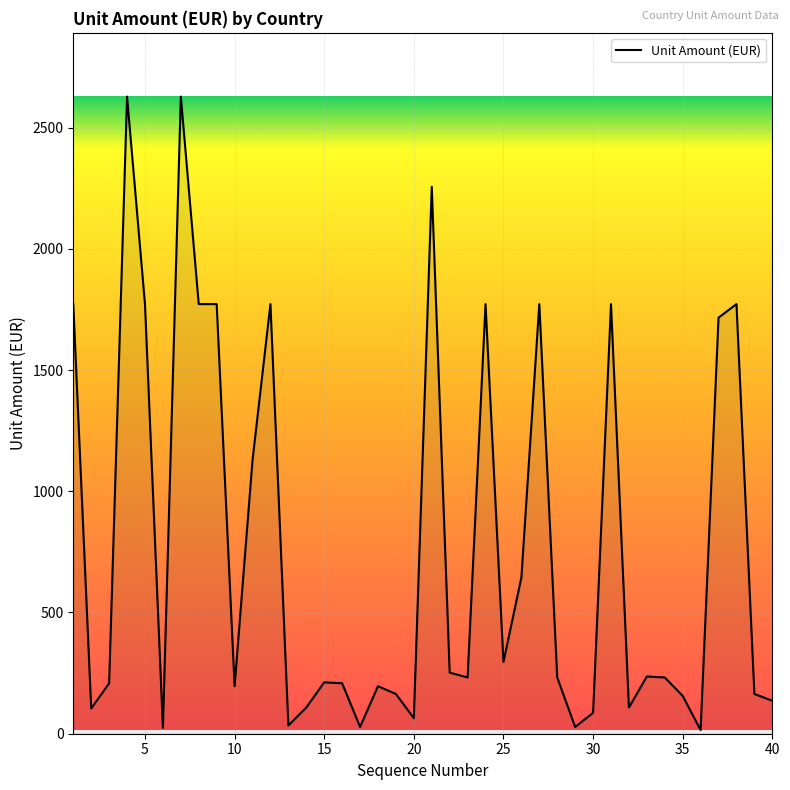

What is the greatest value displayed?

2628